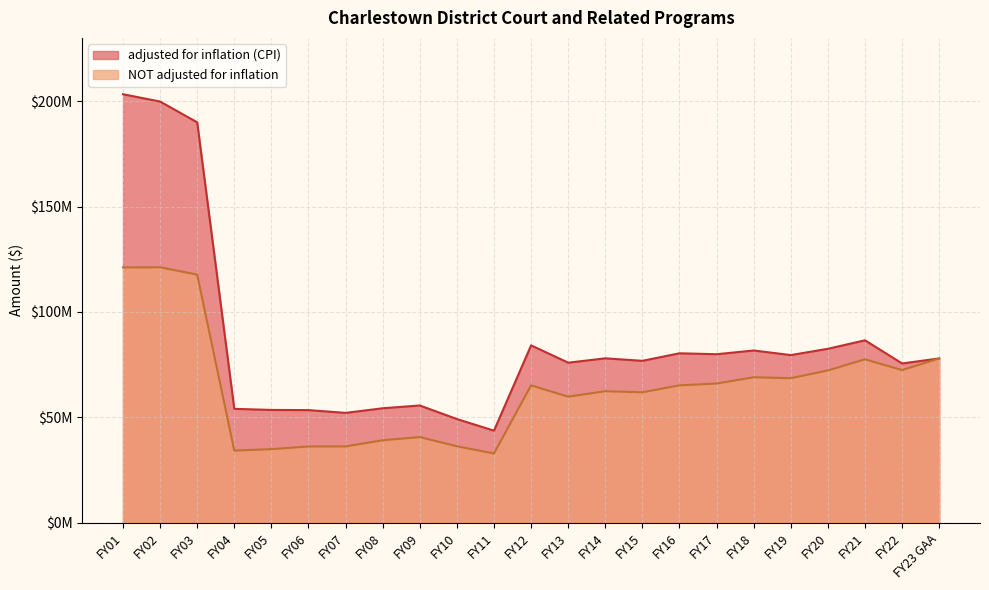

True or false: adjusted for inflation (CPI) and NOT adjusted for inflation cross at least once.

False